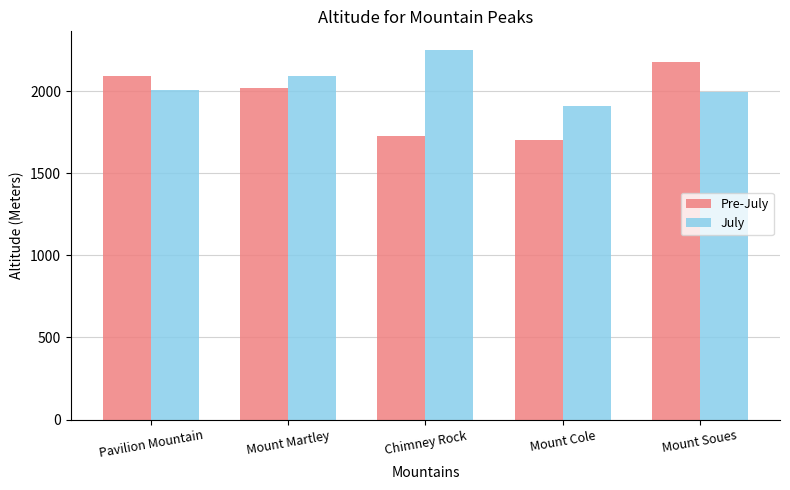

What position from the left is Mount Martley?

2